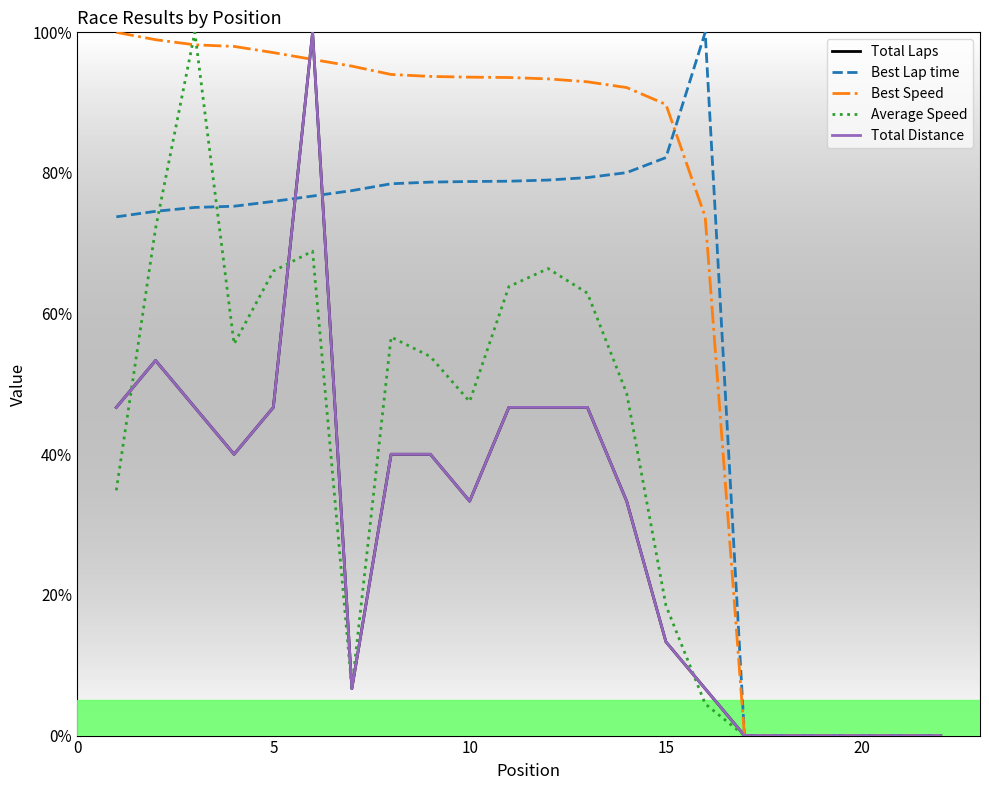

What is the sum of all Best Speed values?

1500.6